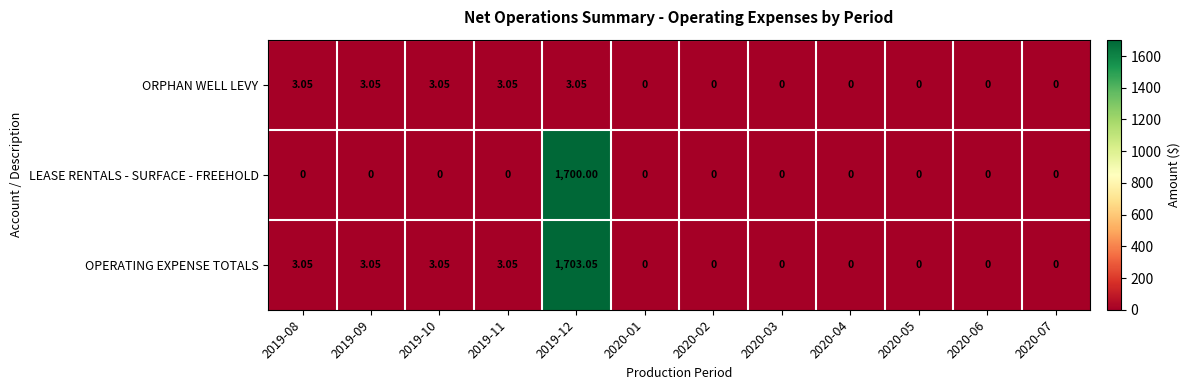

What is the total value across all series at 2019-12?

3406.1